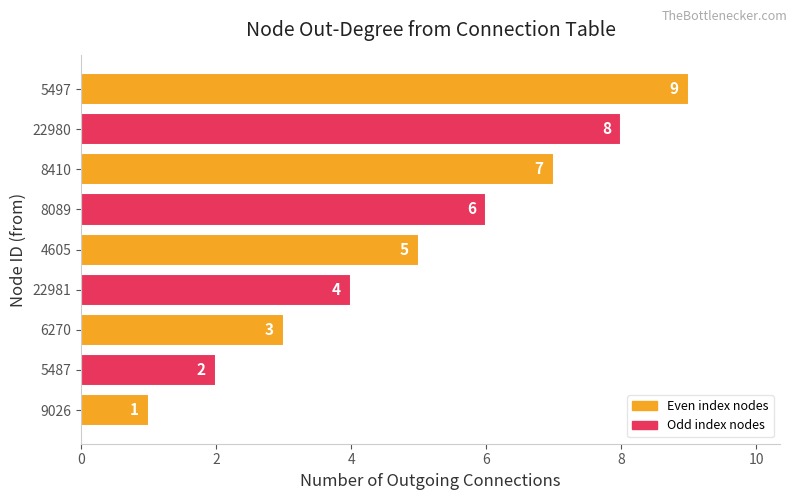

At which label is the value closest to 5?

4605